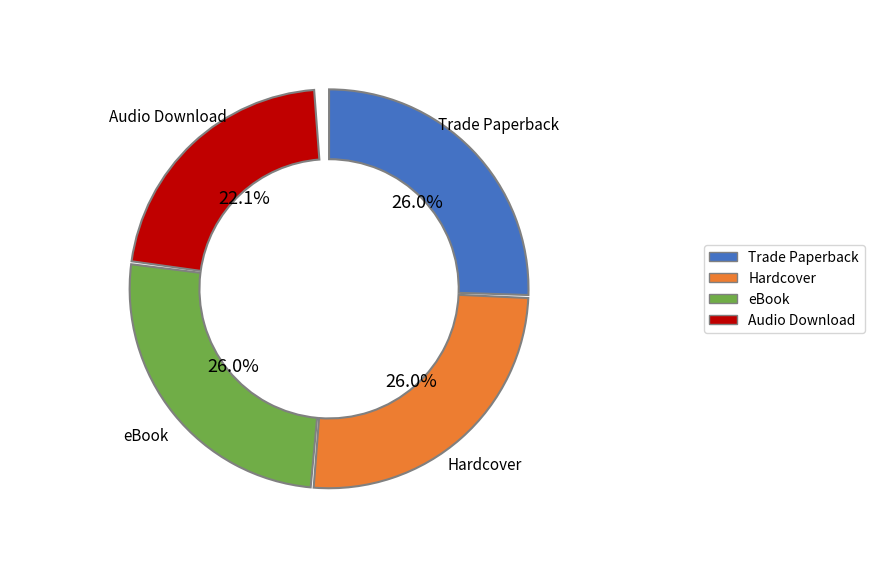

To the nearest percent, what is the difference between the eBook and Audio Download slice percentages?

4%